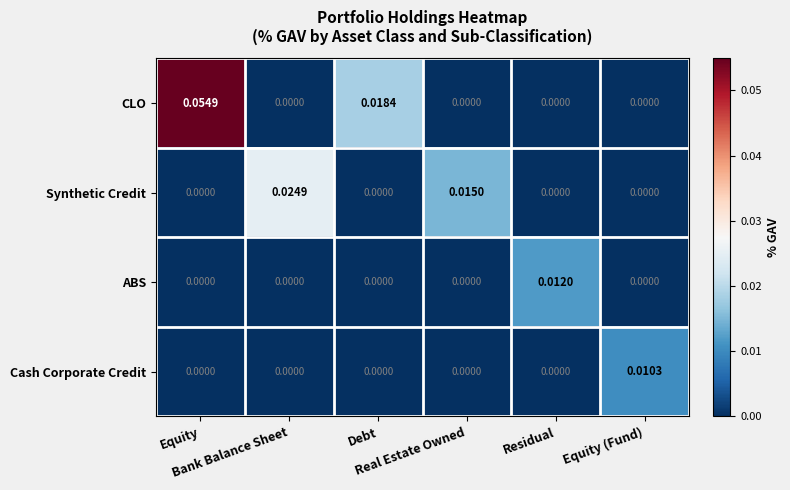

Which series has the largest range (max minus min)?

CLO